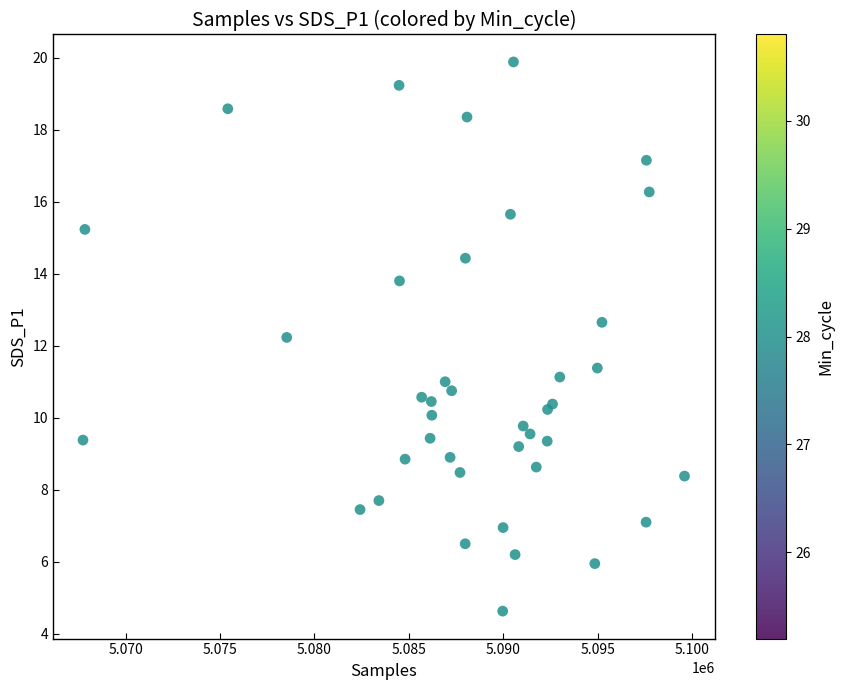

What Y value in the scatter plot is closest to 12?

12.2